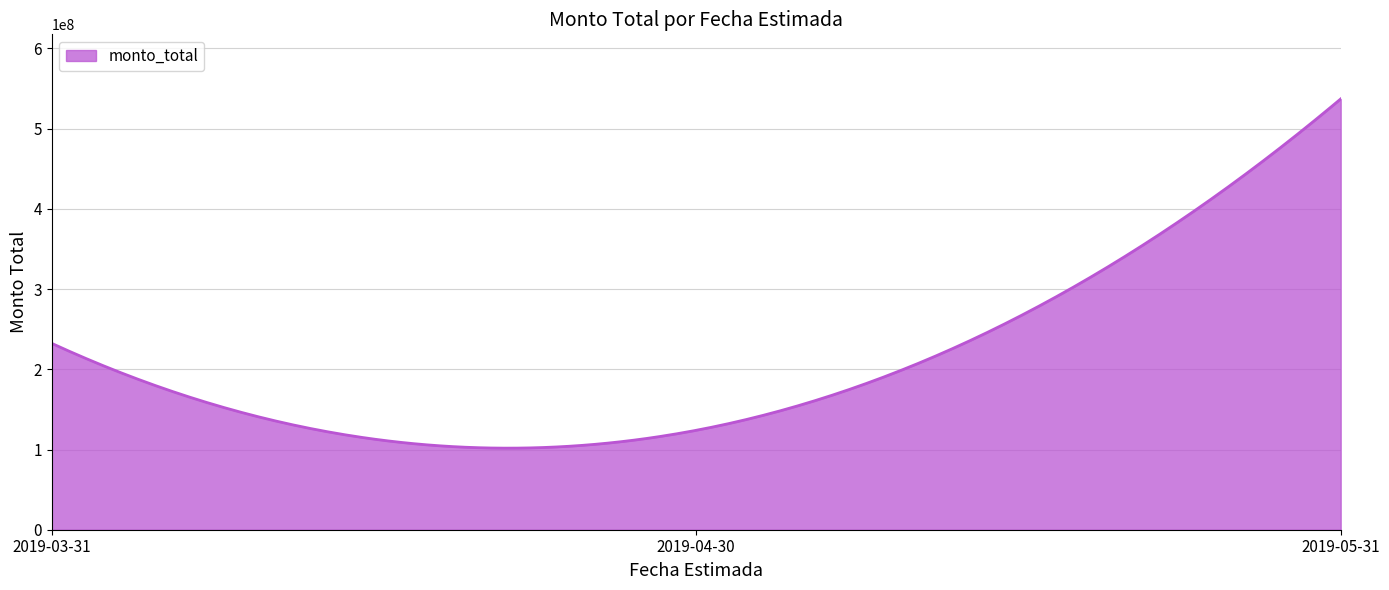

What is the maximum value shown in the chart?

537000000.0